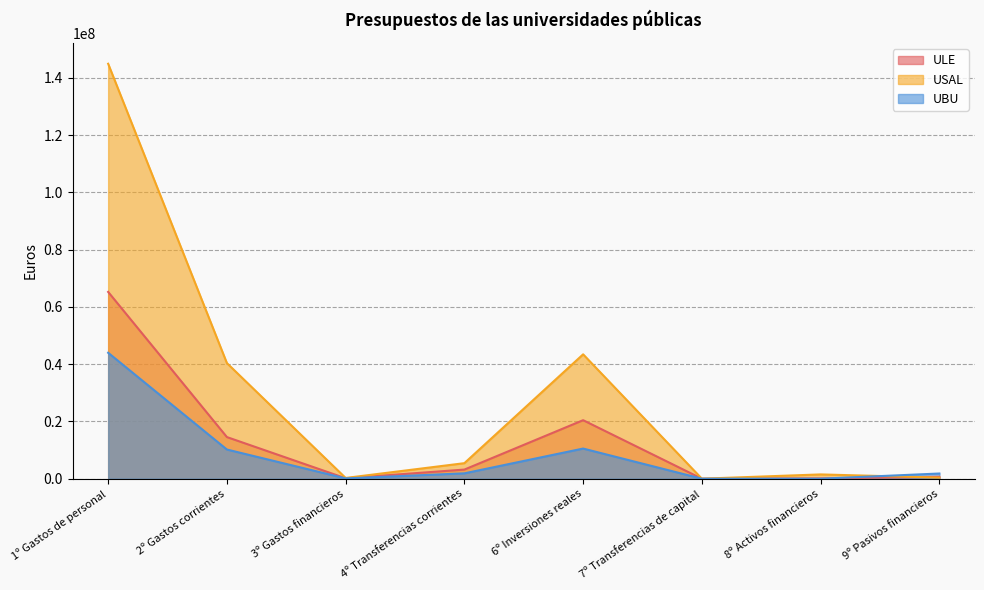

How many data points does each series have?

8